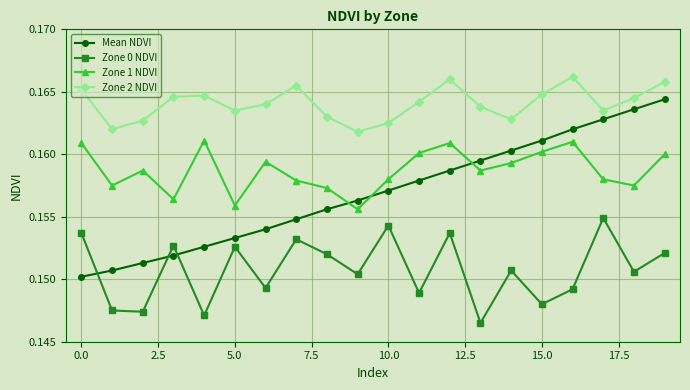

Which series has the largest range (max minus min)?

Mean NDVI